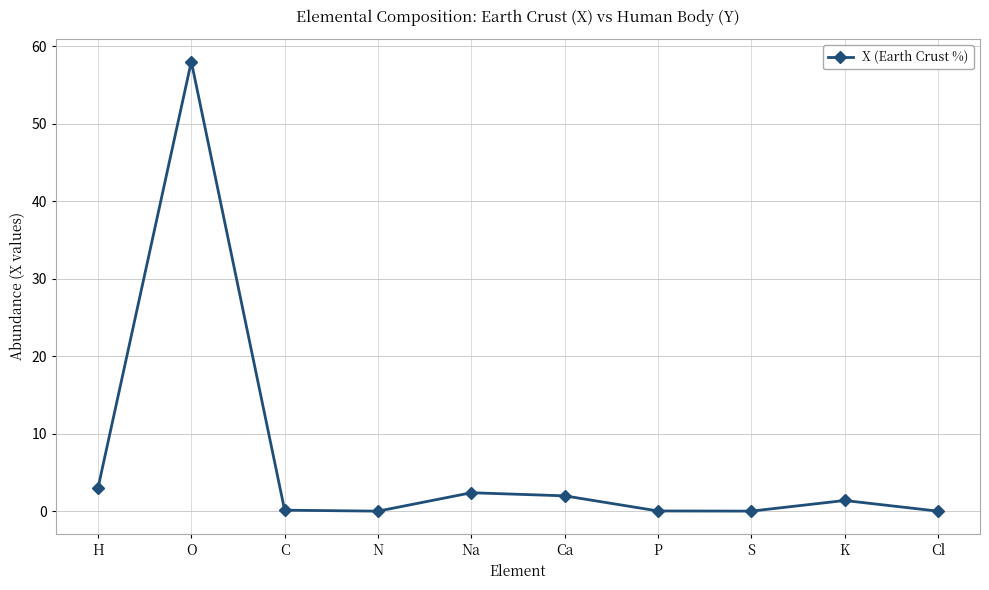

Is this an area chart (filled region under the line)?

No